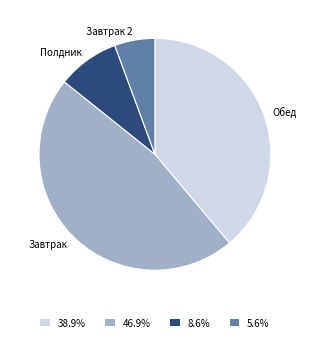

Between Завтрак 2 and Завтрак, which is larger?

Завтрак